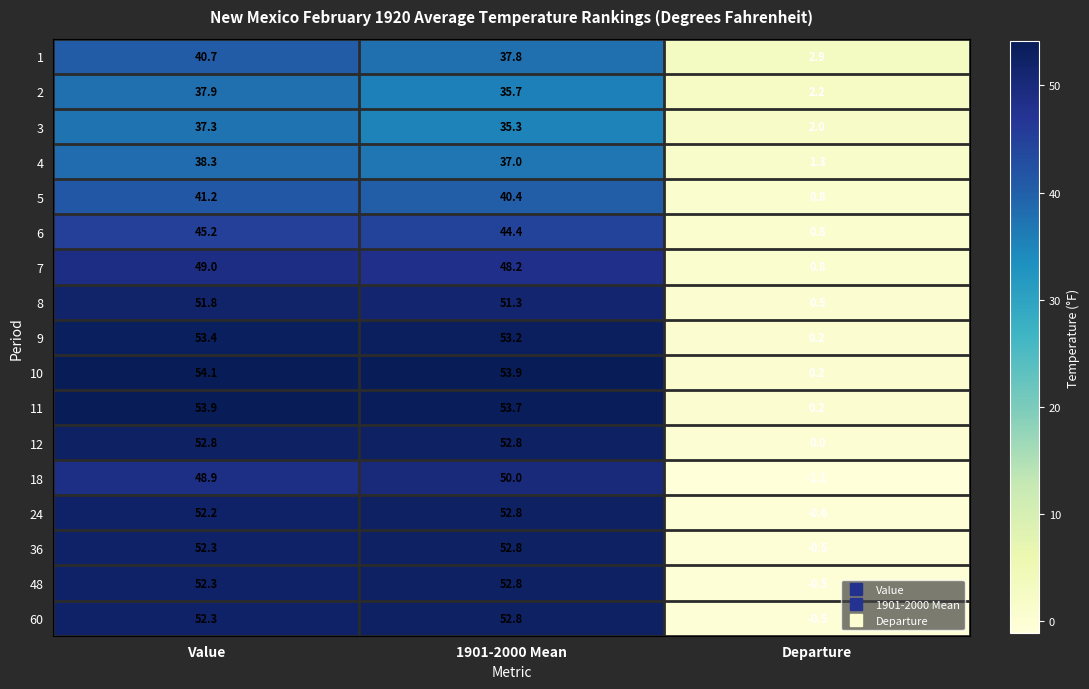

What is the approximate value of 36 at Departure?

-0.5